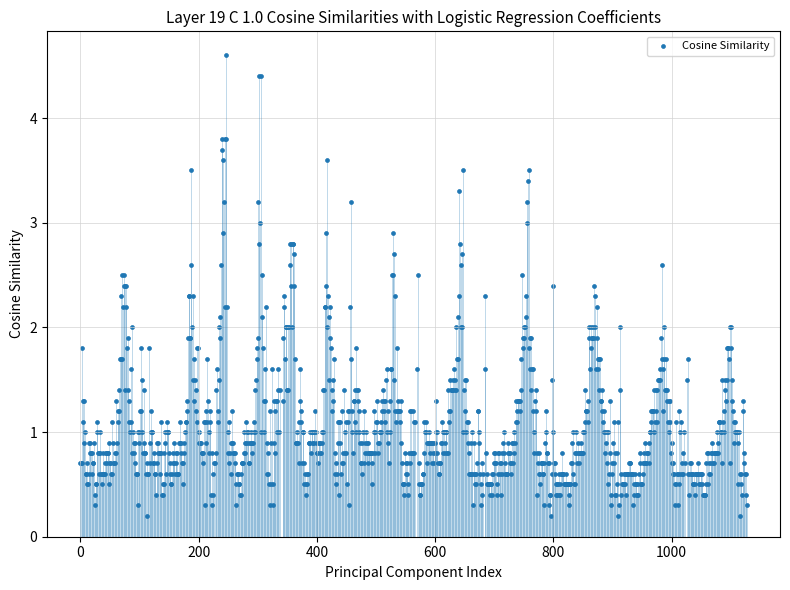

What is the range of Y values (max minus min)?

4.4